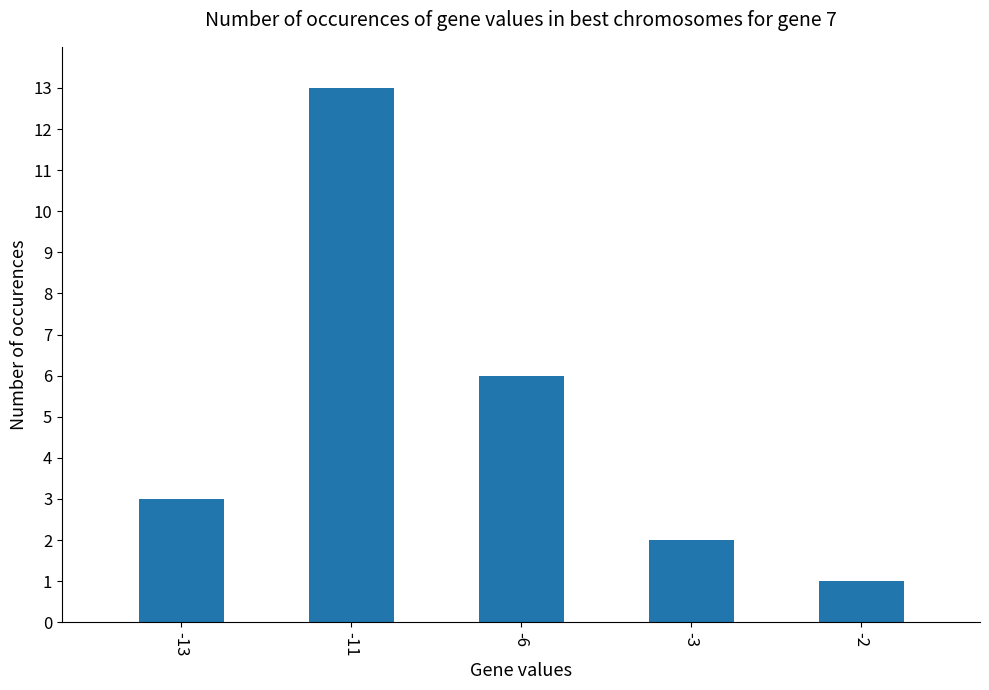

Reading left to right, extract all data points from this chart.

-13=3	-11=13	-6=6	-3=2	-2=1